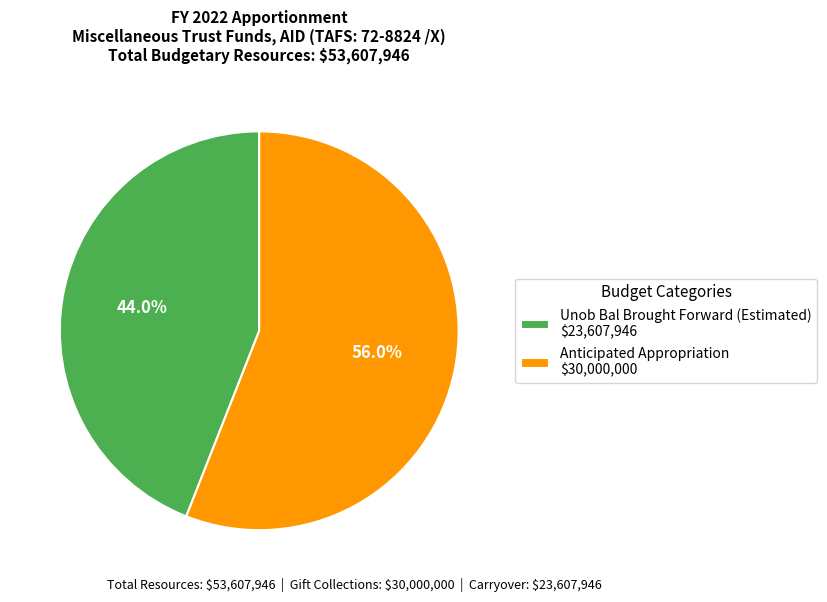

What portion of the pie excludes Unob Bal Brought Forward (Estimated)?

56.0%